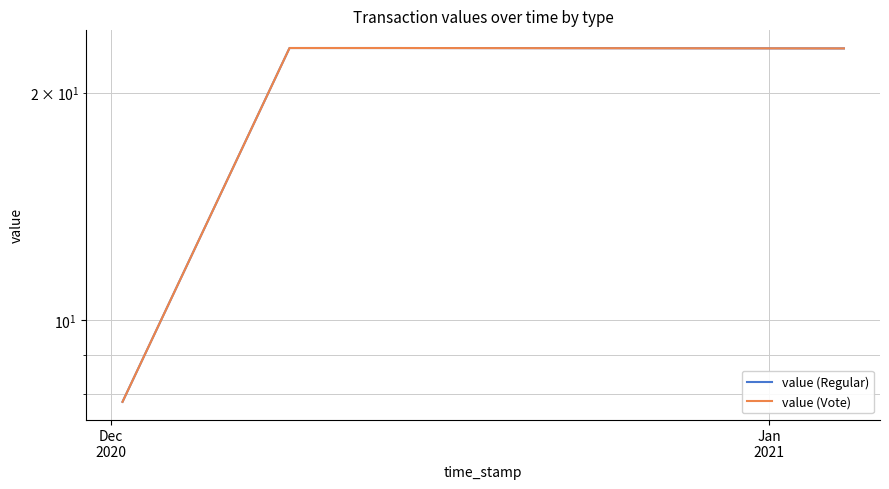

Which series has the largest range (max minus min)?

value (Regular)